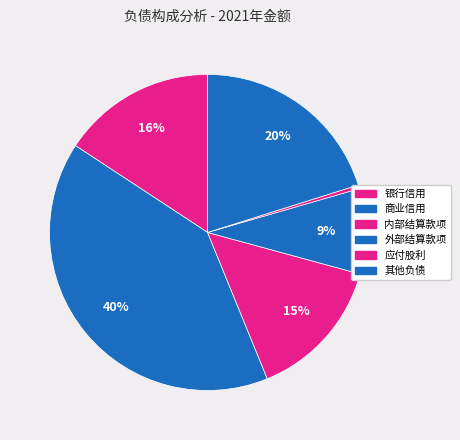

Between 内部结算款项 and 应付股利, which is larger?

内部结算款项